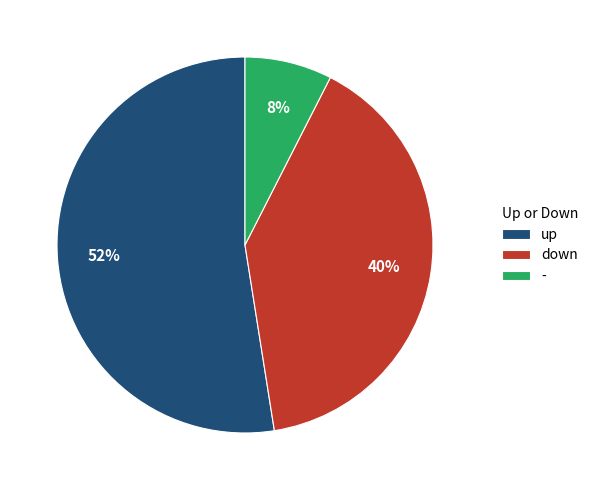

To the nearest percent, what is the average slice percentage?

33%